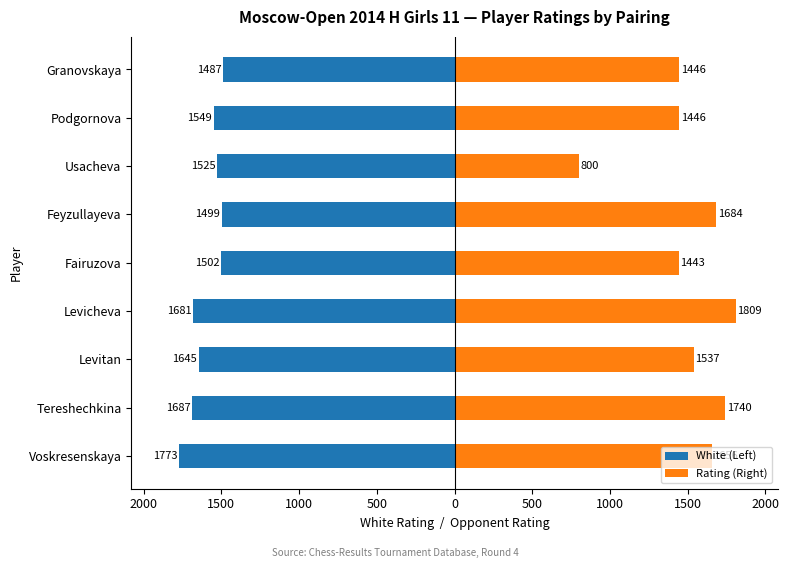

How many values in the Rating (Right) series exceed 1537?

4